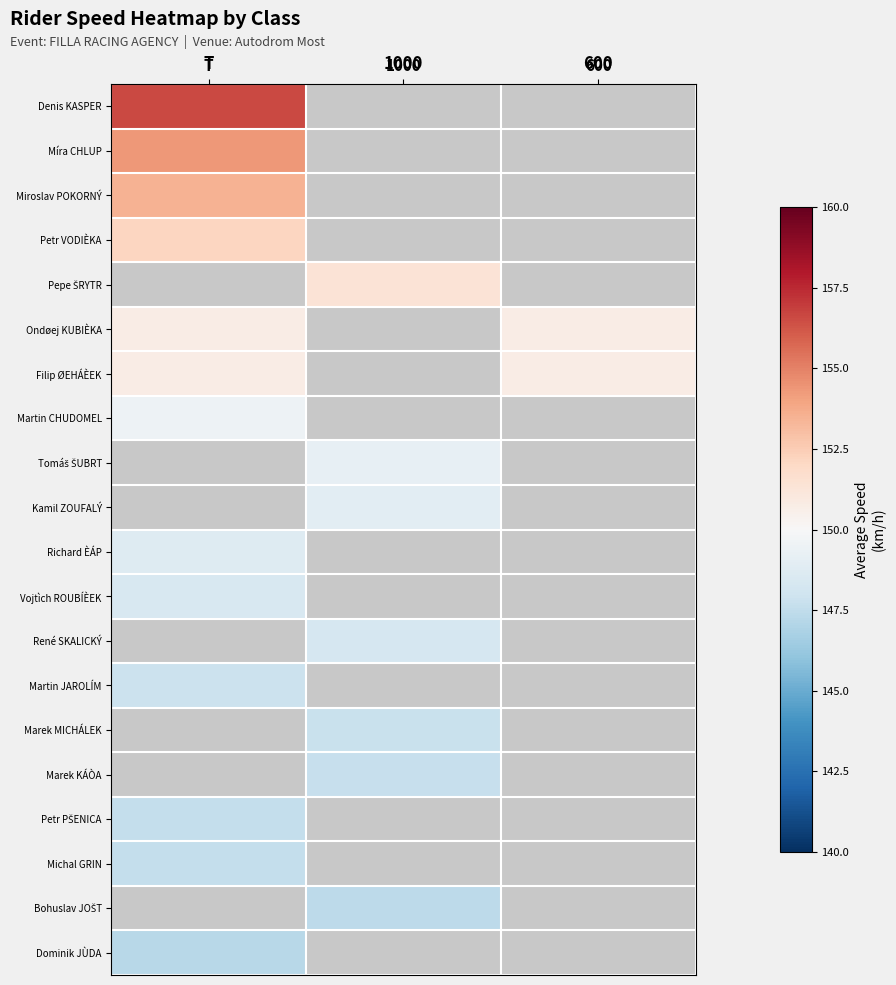

Where is Míra CHLUP nearest to the value 154?

T